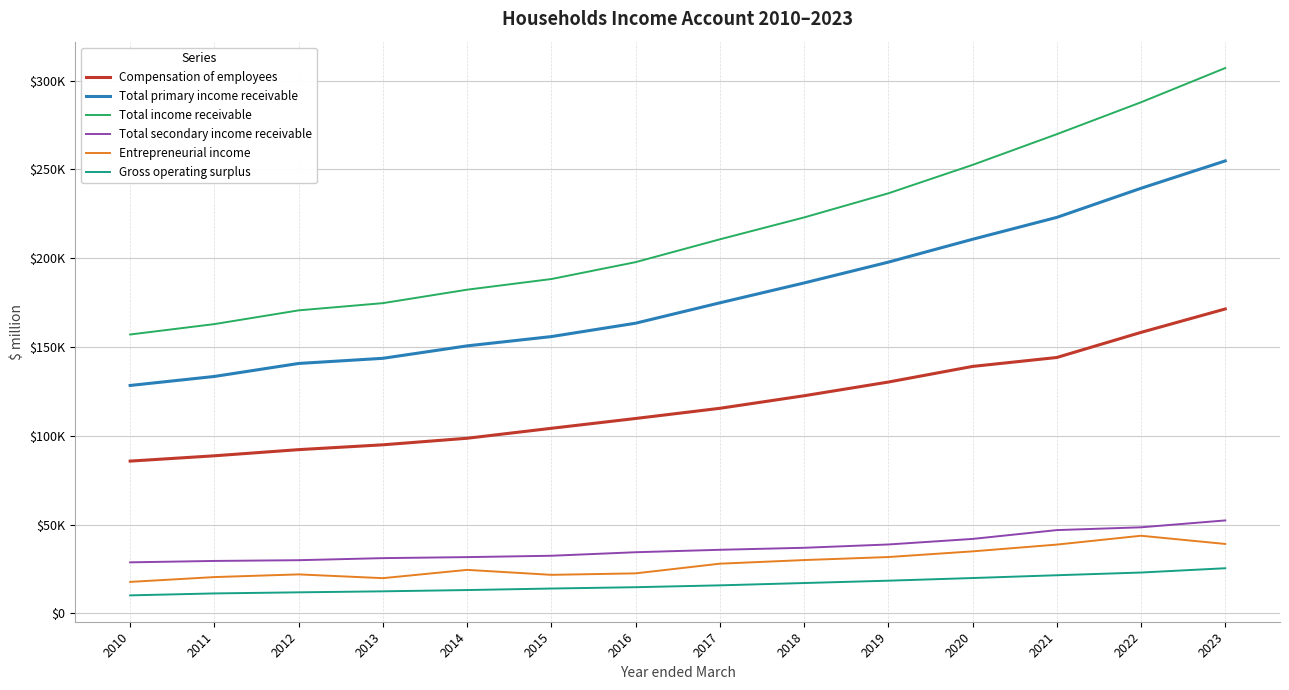

Where does the Total income receivable series first go above 210601?

2018